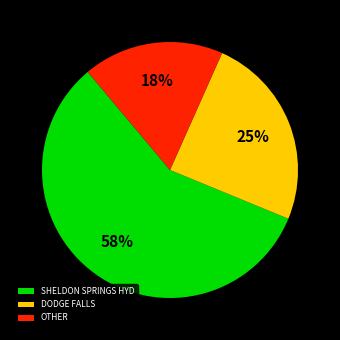

What is the largest slice in the pie chart?

SHELDON SPRINGS HYD